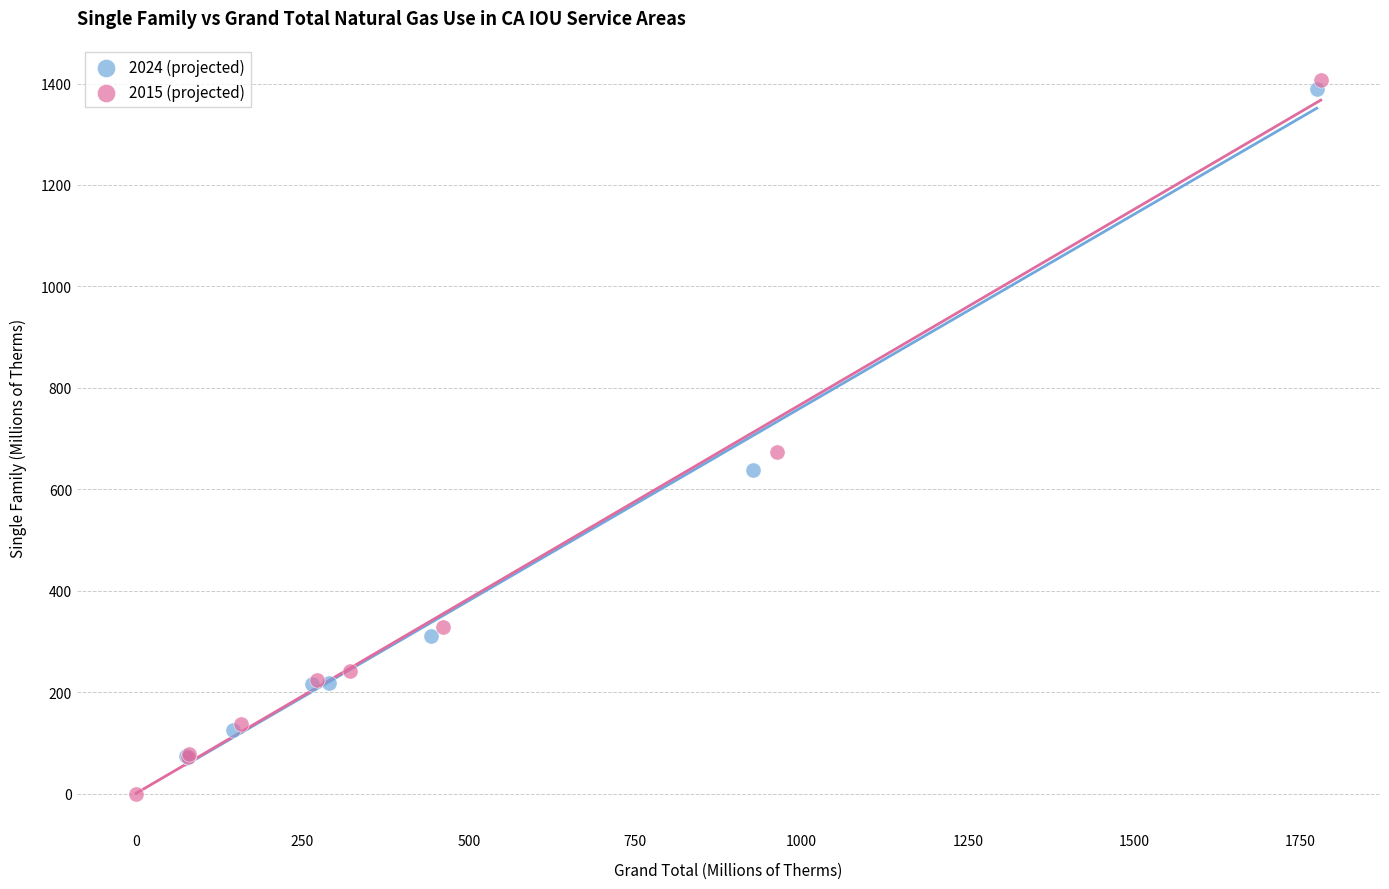

Which series reaches the maximum Y coordinate?

2015 (projected)